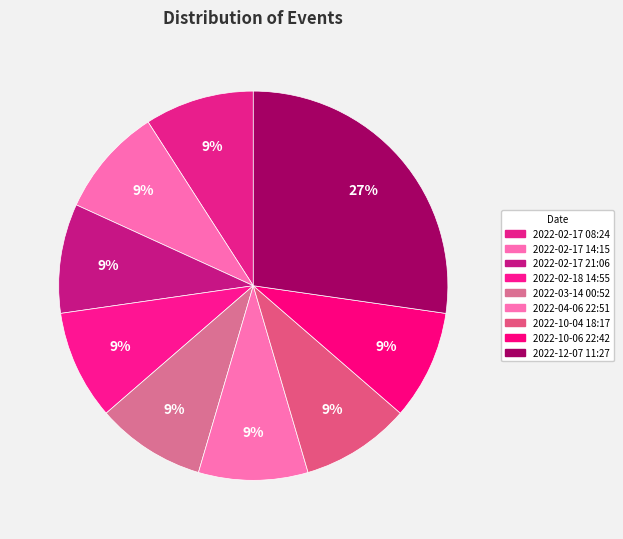

What percentage is the 2022-10-06 22:42 slice, to the nearest percent?

9%